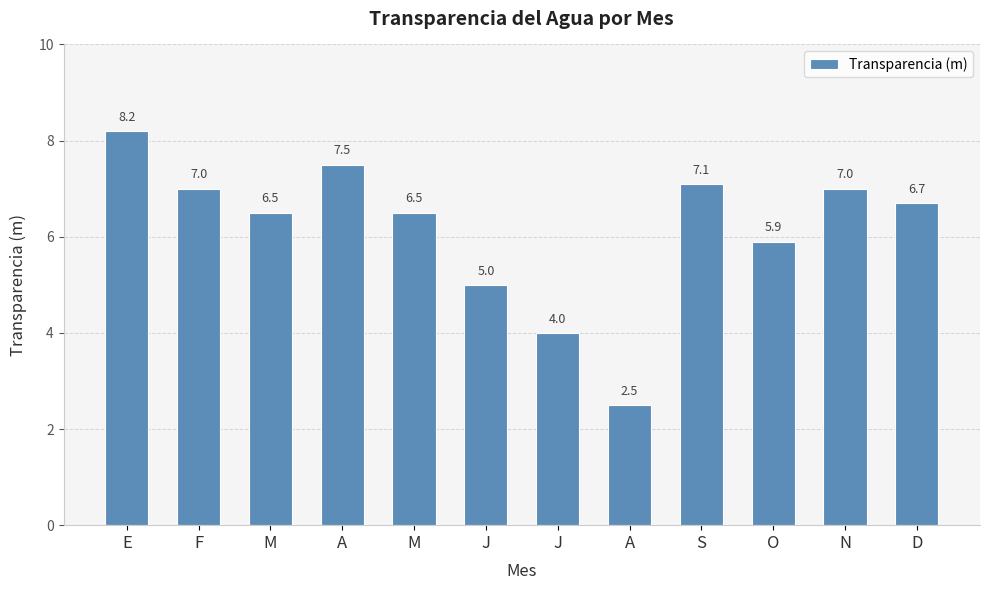

At which label is the value closest to 5?

J